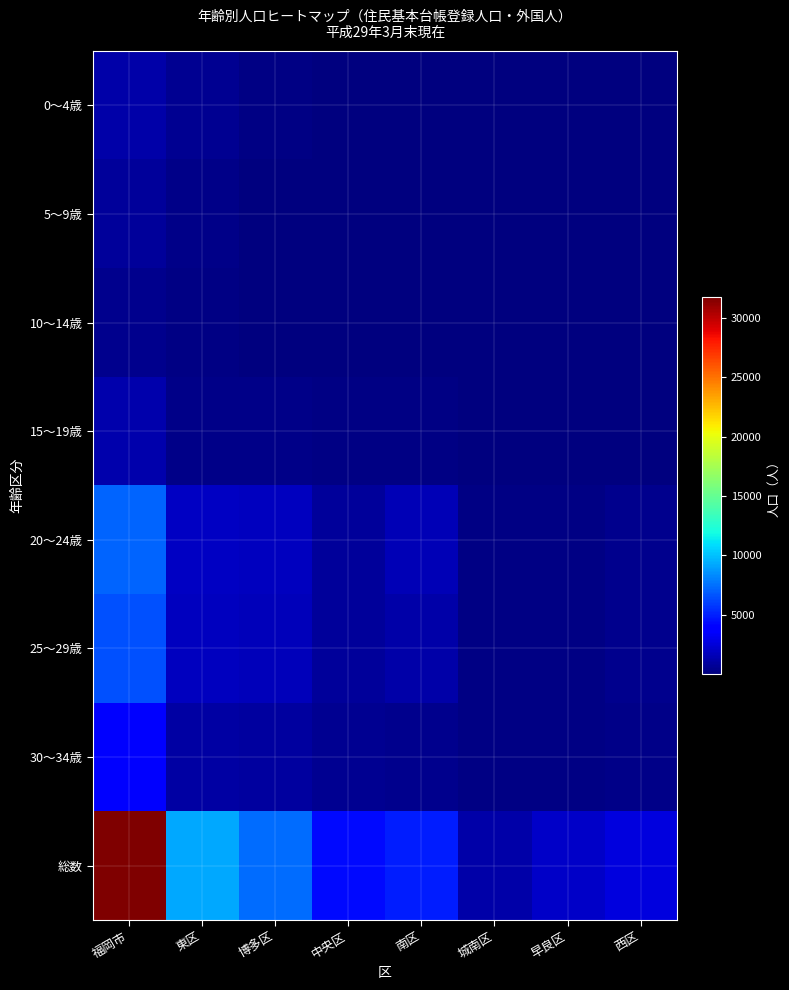

Which category has the lowest value across all series?

城南区